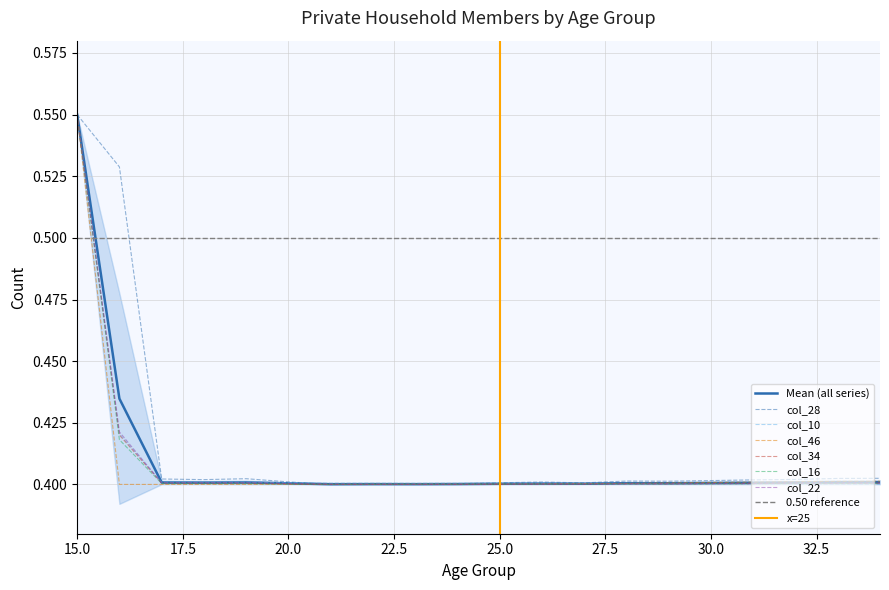

At which label does col_34 reach its minimum?

24